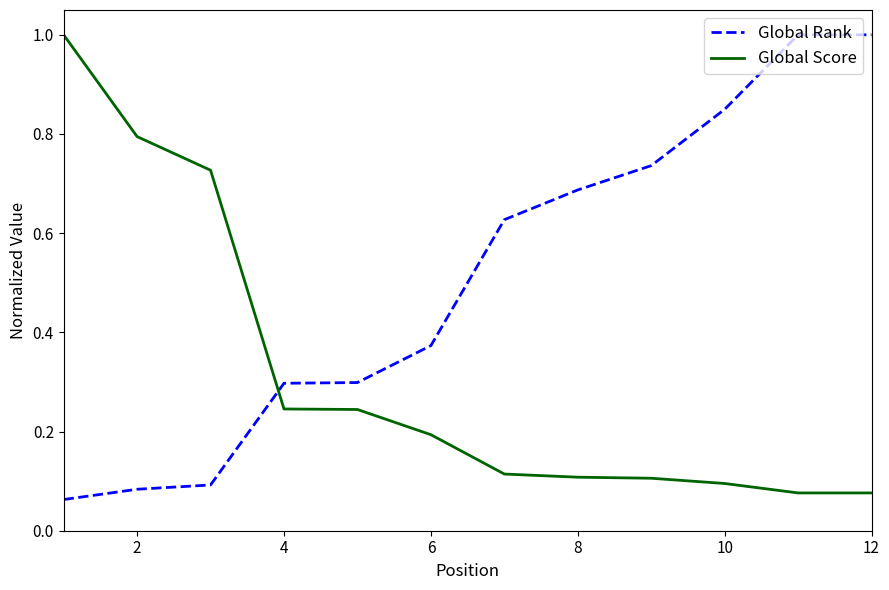

What is the maximum value for Global Rank?

1.0